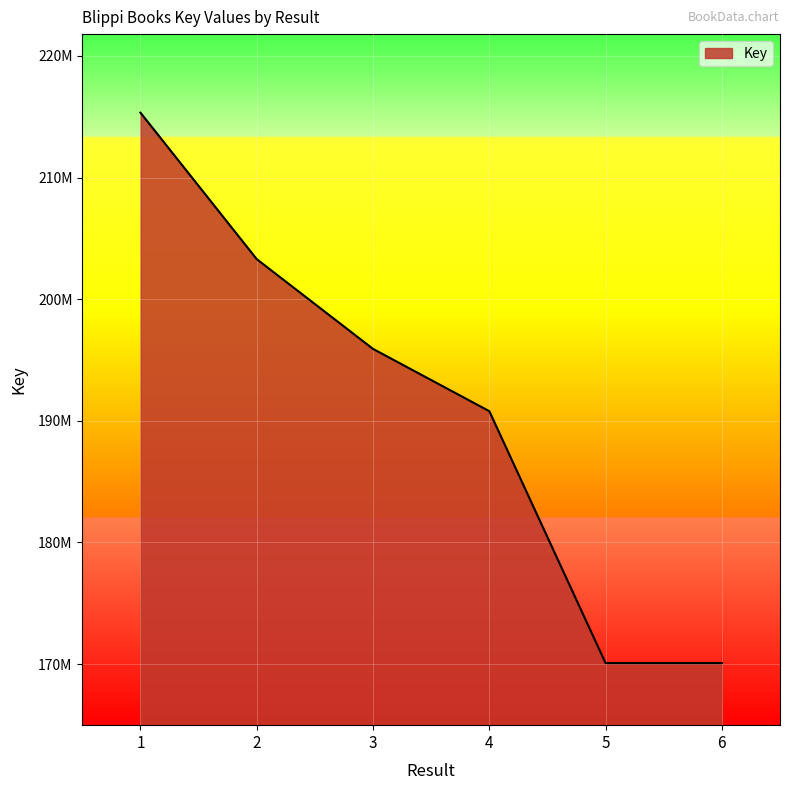

Read the value at 6.

170076950